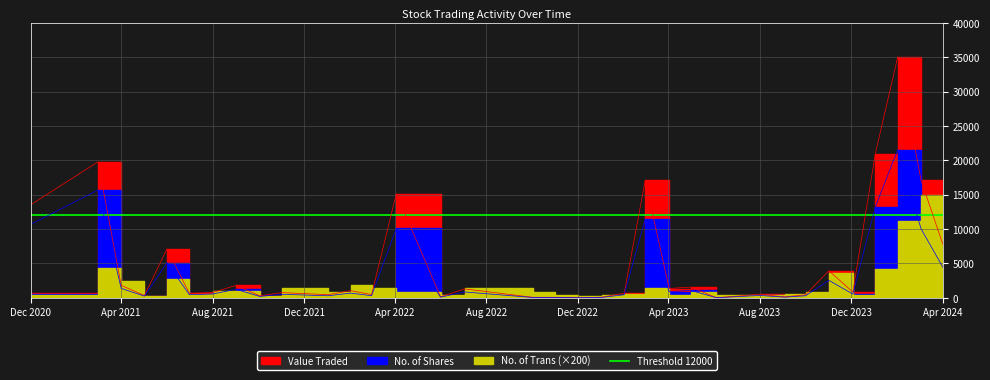

What is the sum of all Value Traded values?

195597